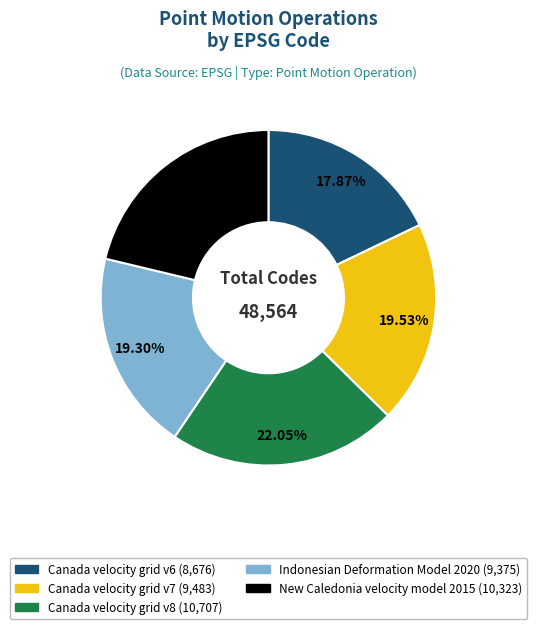

To the nearest percent, what is the combined percentage of Canada velocity grid v7 and Canada velocity grid v6?

37%